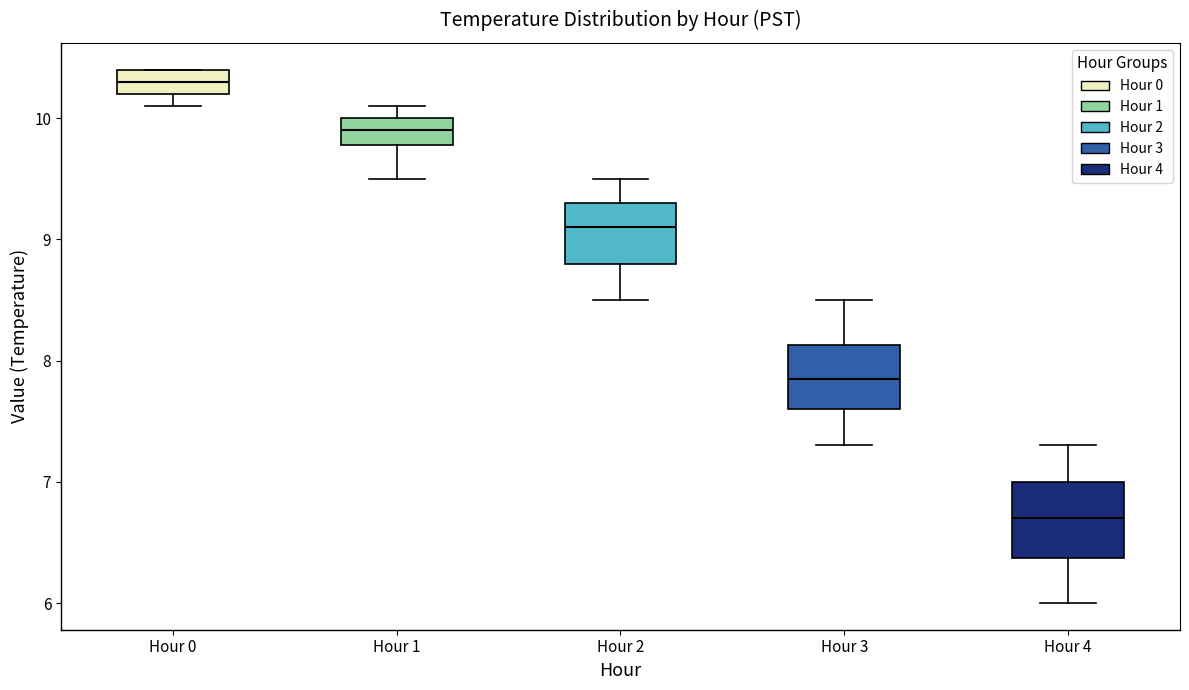

Reading left to right, transcribe this box plot: for each box, give where its median line is, the range the box spans, and where its two whiskers end, as read against the y-axis. The values are not printed on the chart, so give them approximately, as read against the axis.

Hour 0: median 10.3, box 10.2 to 10.4, whiskers 10.1 to 10.4
Hour 1: median 9.9, box 9.8 to 10.0, whiskers 9.5 to 10.1
Hour 2: median 9.1, box 8.8 to 9.3, whiskers 8.5 to 9.5
Hour 3: median 7.9, box 7.6 to 8.1, whiskers 7.3 to 8.5
Hour 4: median 6.7, box 6.4 to 7.0, whiskers 6.0 to 7.3